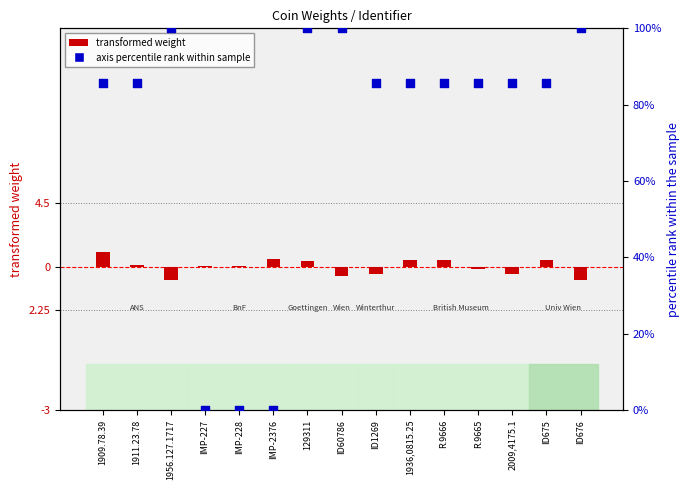

Which series contains the lowest Y value?

transformed weight